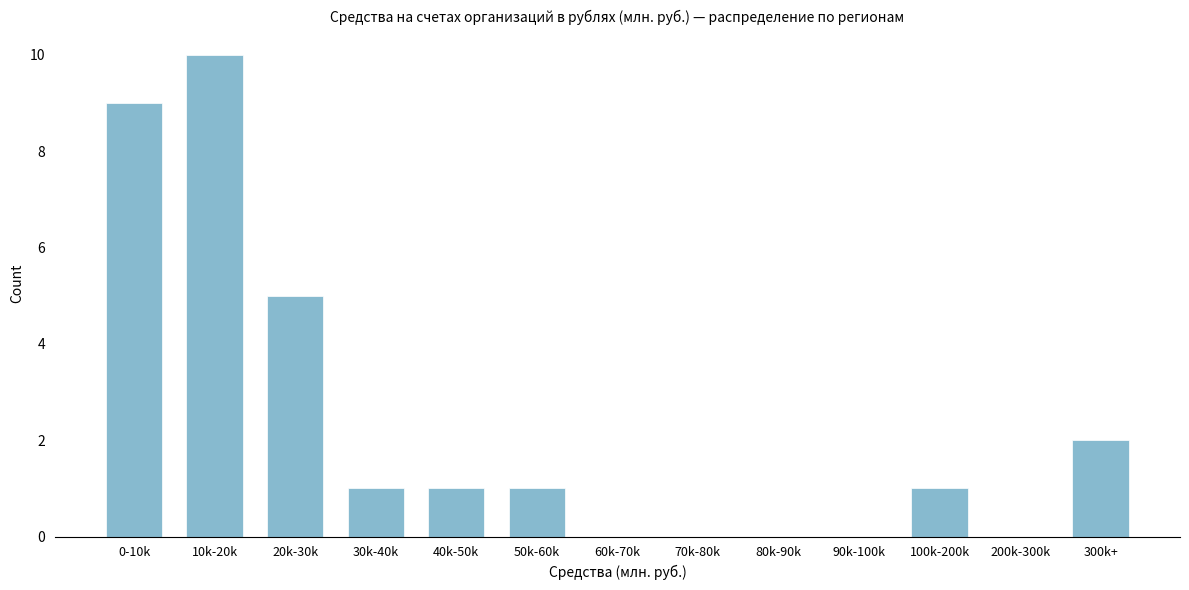

Reading left to right, extract all data points from this chart.

0-10k=9	10k-20k=10	20k-30k=5	30k-40k=1	40k-50k=1	50k-60k=1	60k-70k=0	70k-80k=0	80k-90k=0	90k-100k=0	100k-200k=1	200k-300k=0	300k+=2